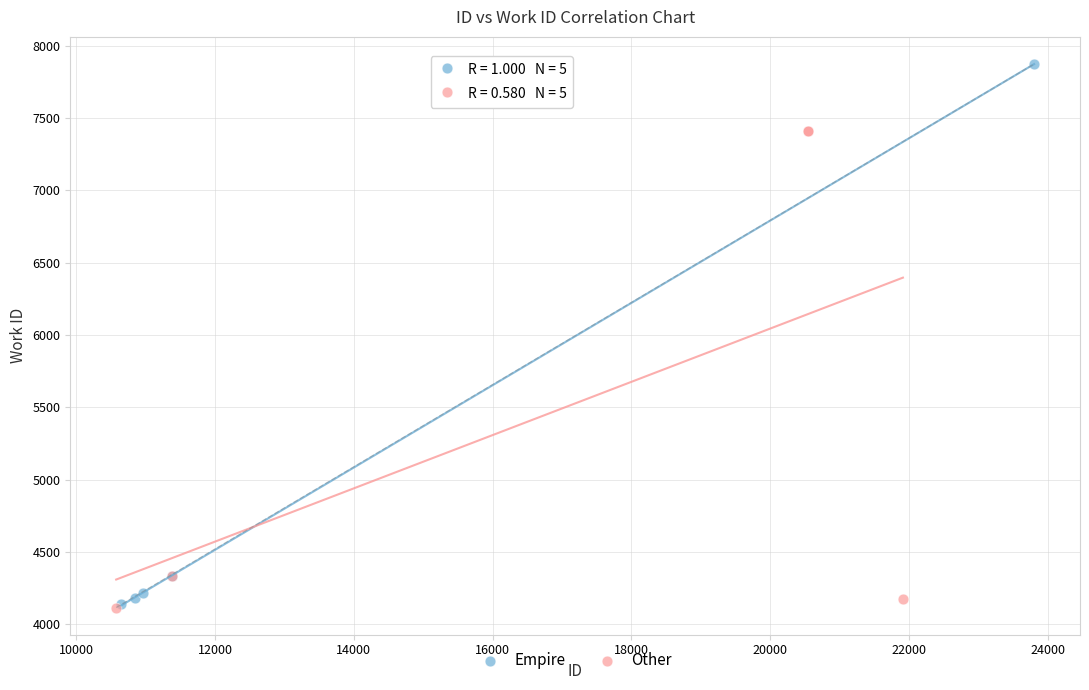

Which series has the largest Y range (max minus min)?

Empire